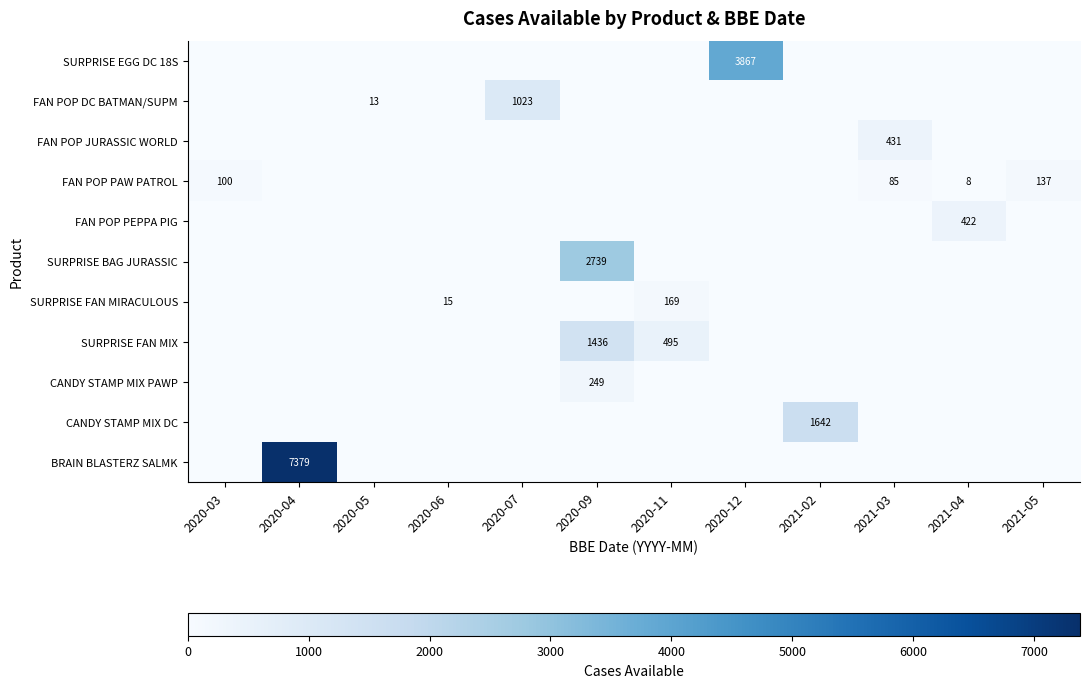

Which series changed the most between 2020-09 and 2020-12?

SURPRISE EGG DC 18S